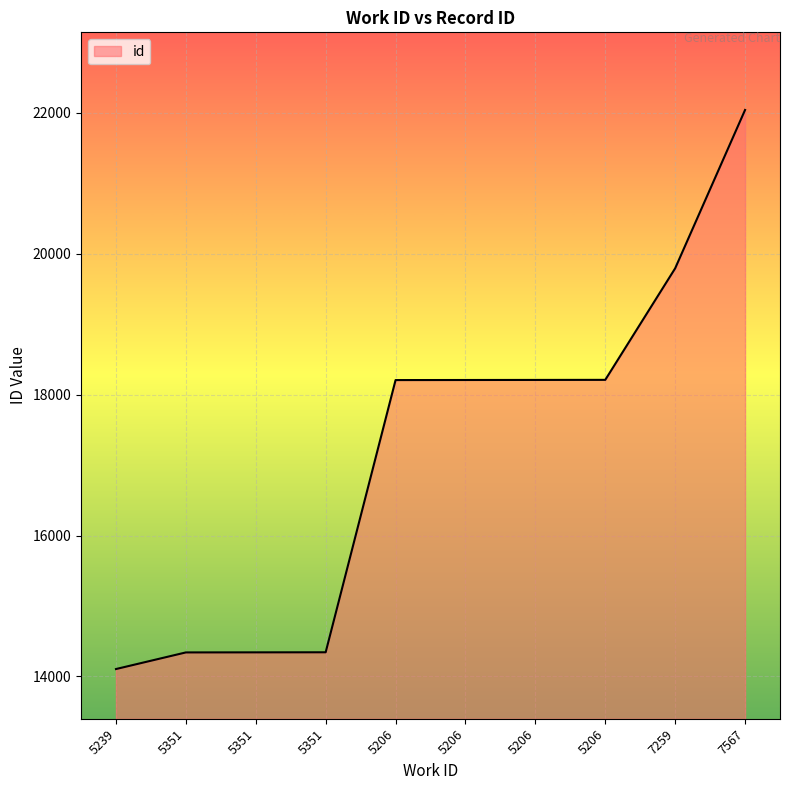

What is the average value?

17180